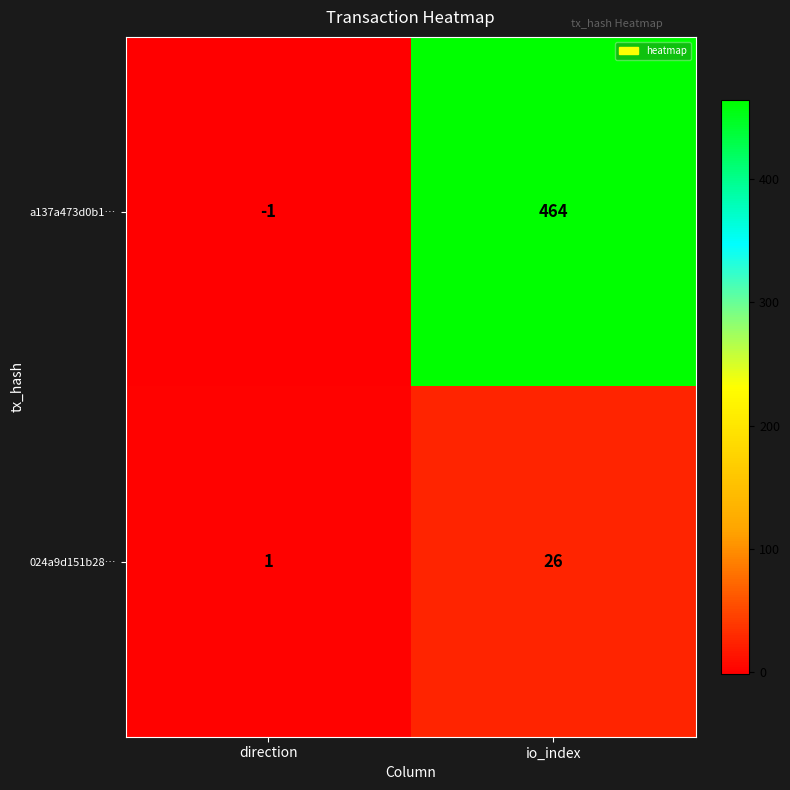

At which label is a137a473d0b1… closest to 231?

direction